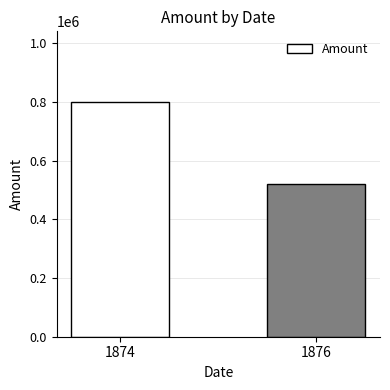

Rank the categories by value from highest to lowest.

1874, 1876